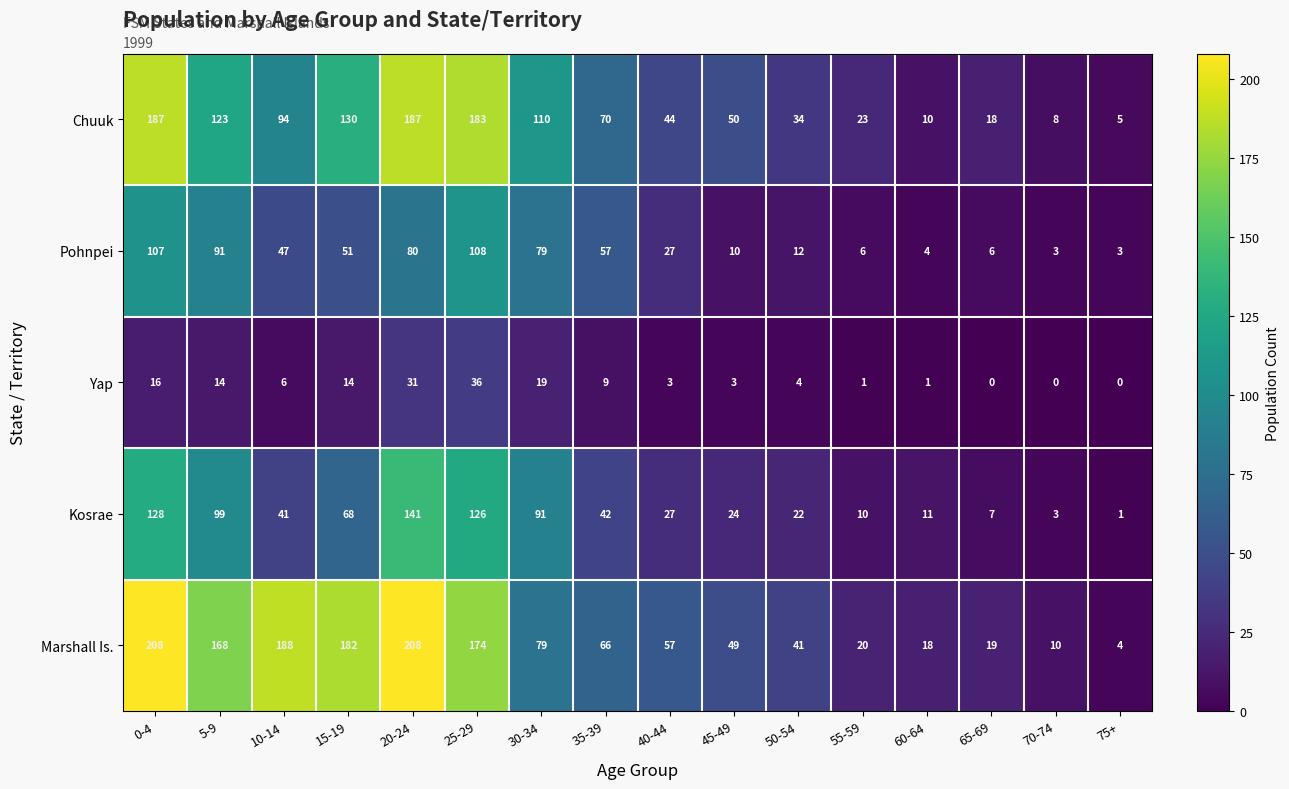

What is the highest value of the Yap series?

36